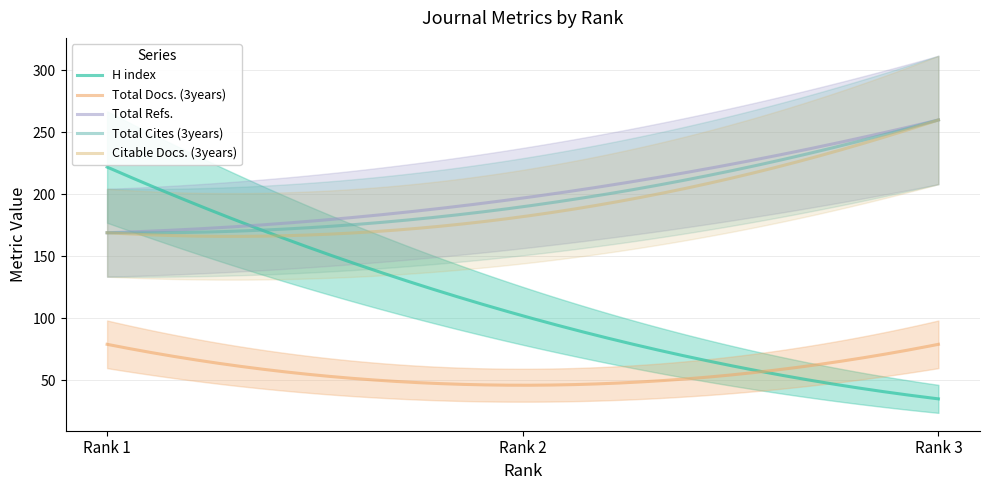

The Total Cites (3years) series shows 190 at Rank 2. True or false?

True